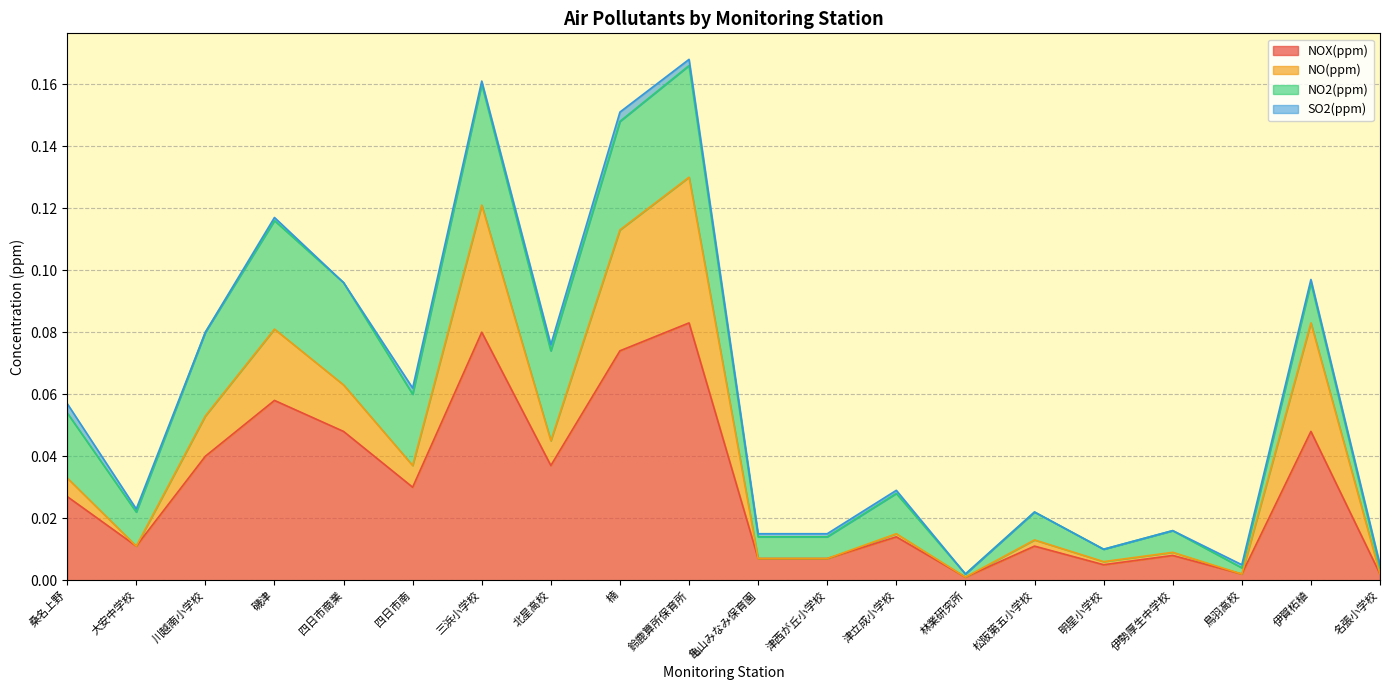

Between 鳥羽高校 and 松阪第五小学校, which is larger?

松阪第五小学校